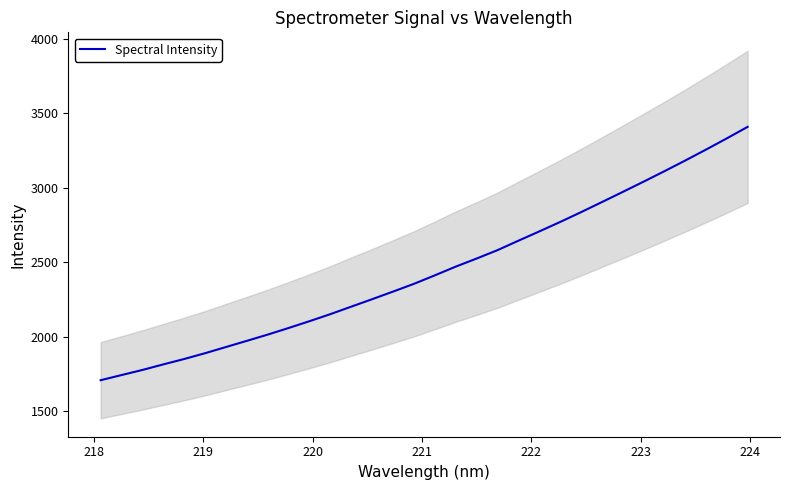

What is the sum of all values?

78252.0